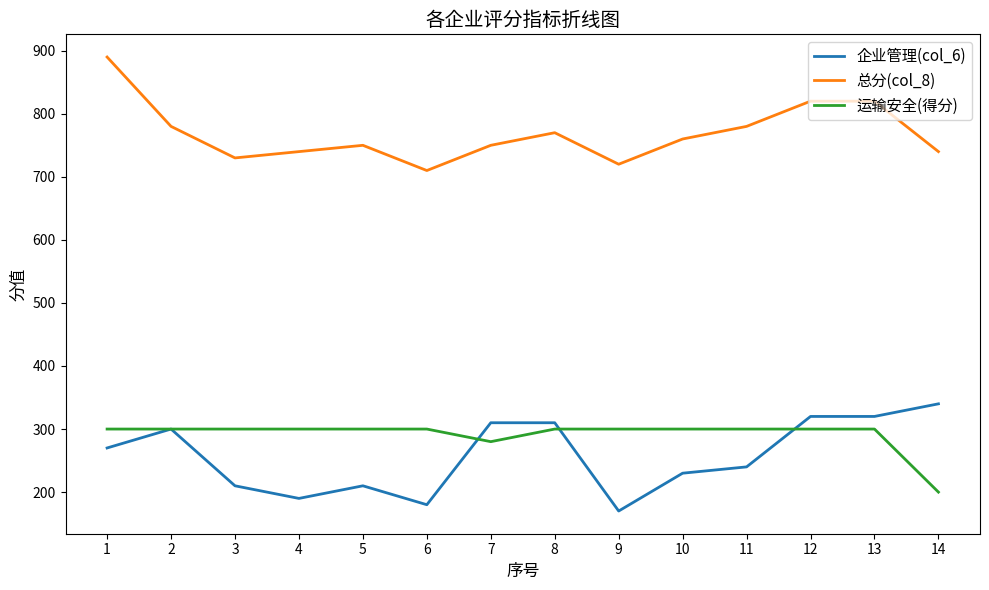

Reading right to left, list all the values displayed in this chart.

企业管理(col_6): 14=340	13=320	12=320	11=240	10=230	9=170	8=310	7=310	6=180	5=210	4=190	3=210	2=300	1=270
总分(col_8): 14=740	13=820	12=820	11=780	10=760	9=720	8=770	7=750	6=710	5=750	4=740	3=730	2=780	1=890
运输安全(得分): 14=200	13=300	12=300	11=300	10=300	9=300	8=300	7=280	6=300	5=300	4=300	3=300	2=300	1=300